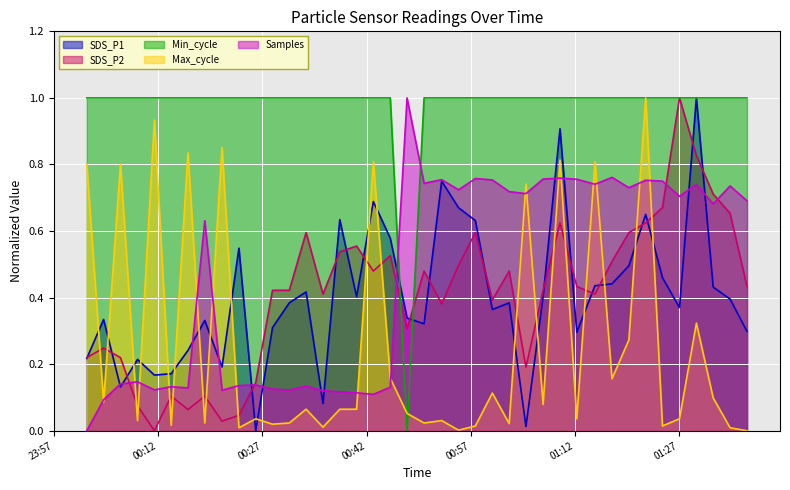

After their last crossing, which series has the higher values: Samples or Min_cycle?

Min_cycle